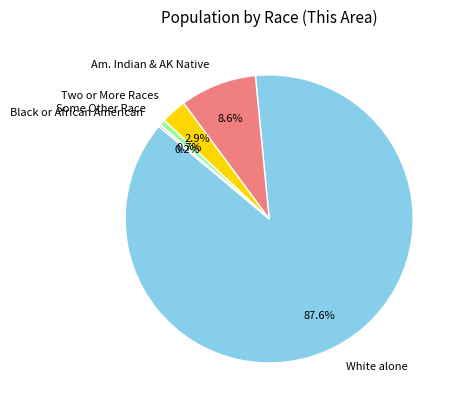

Which slice is the largest?

White alone